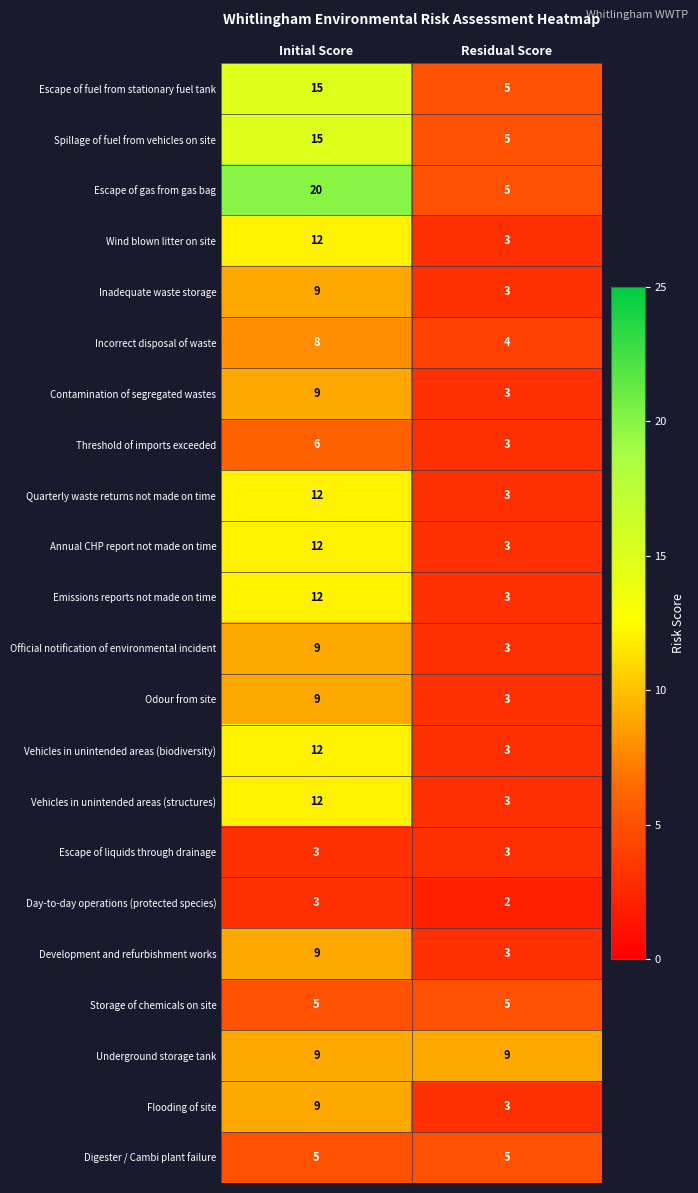

List the labels in order of Vehicles in unintended areas (structures) value, largest first.

Initial Score, Residual Score